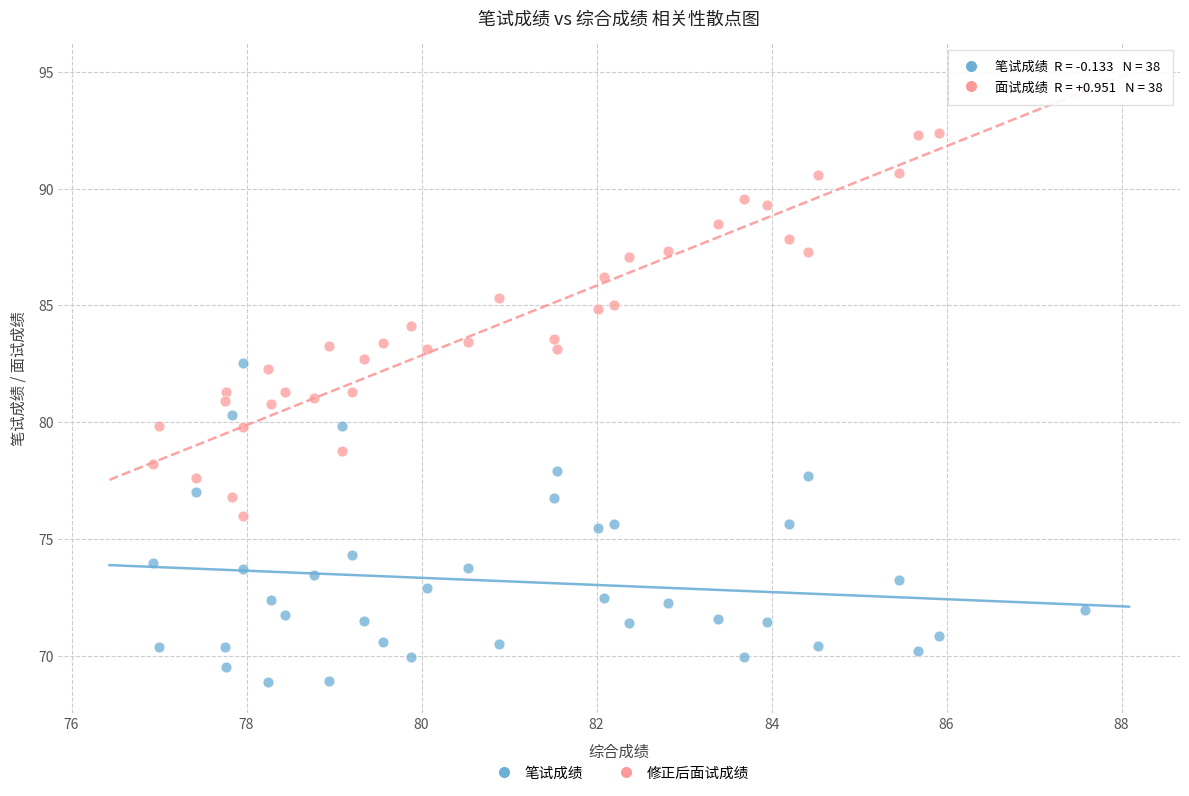

Across all data points, what is the range of X values (max minus min)?

10.7